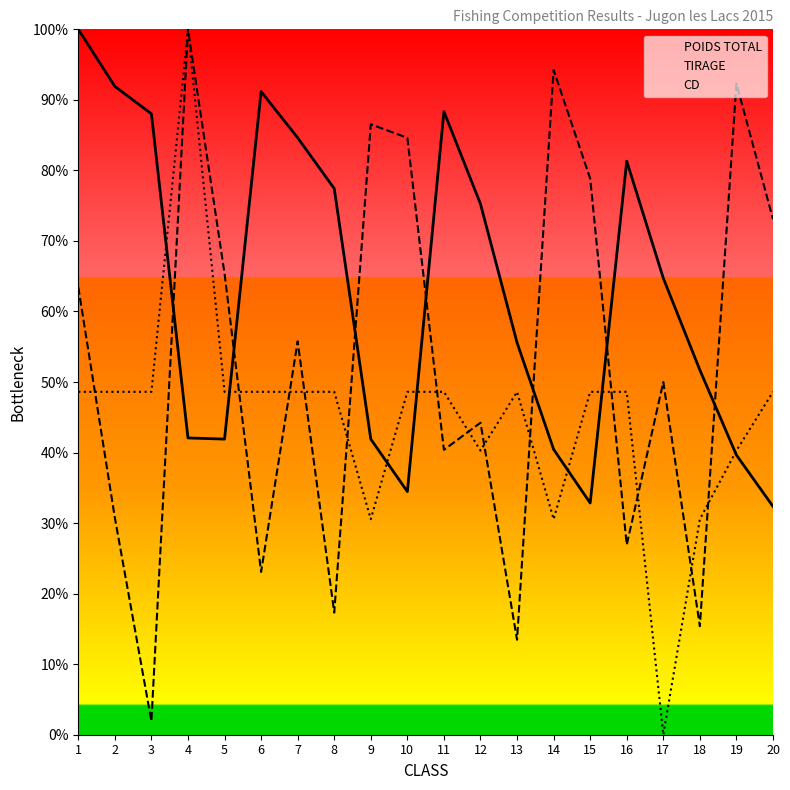

Which series has the widest spread of values?

CD